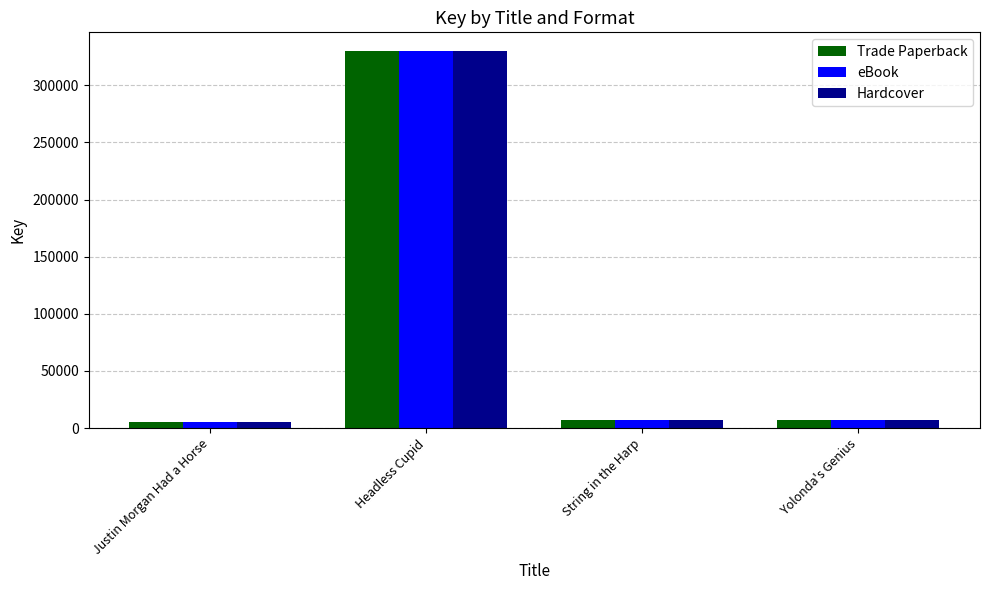

At which label does Trade Paperback reach its peak?

Headless Cupid